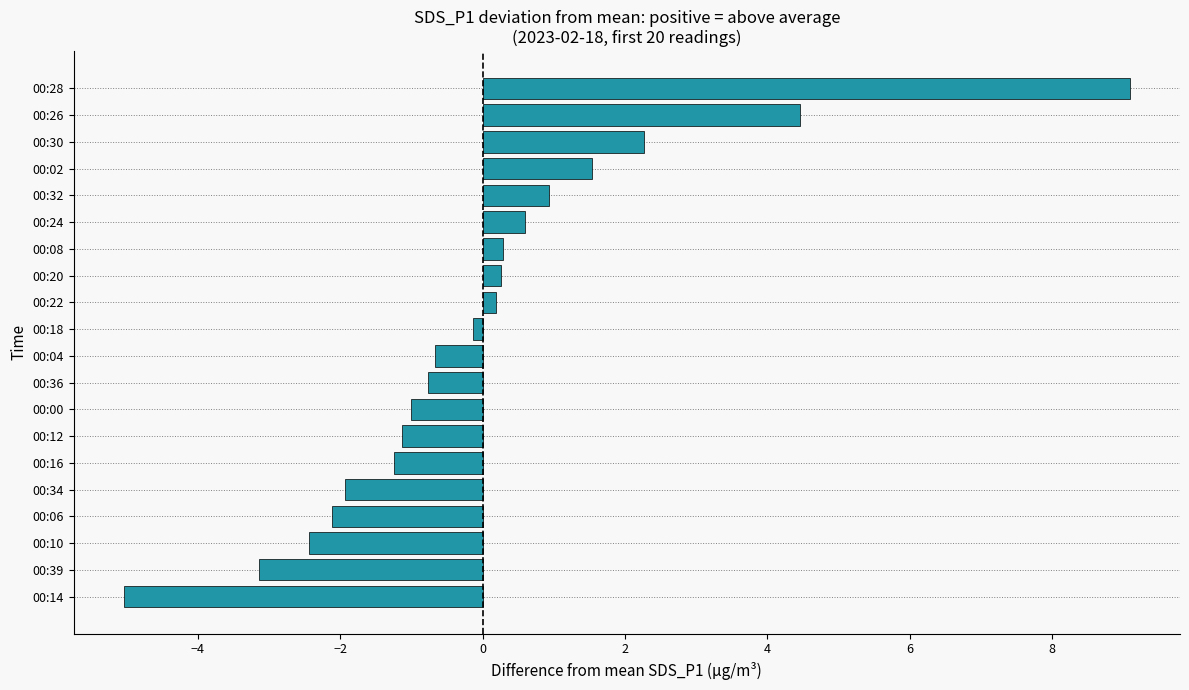

What is the difference between the maximum and second lowest values?

12.2